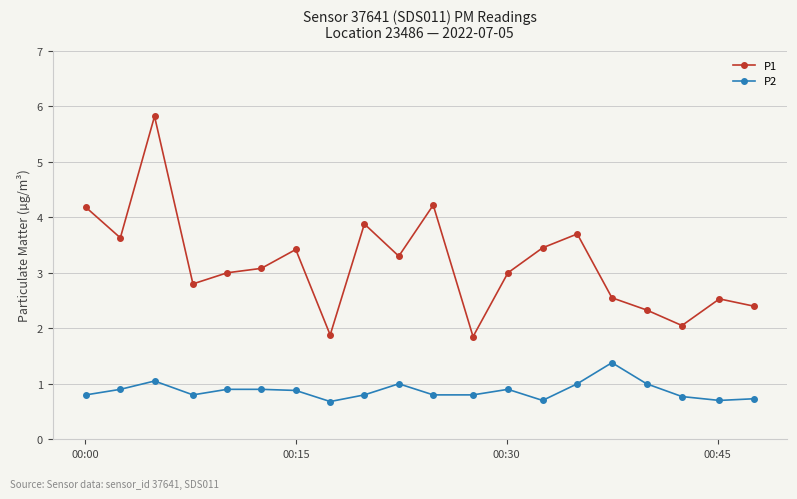

What is the value of the P2 point at the 1st from the left?

0.8